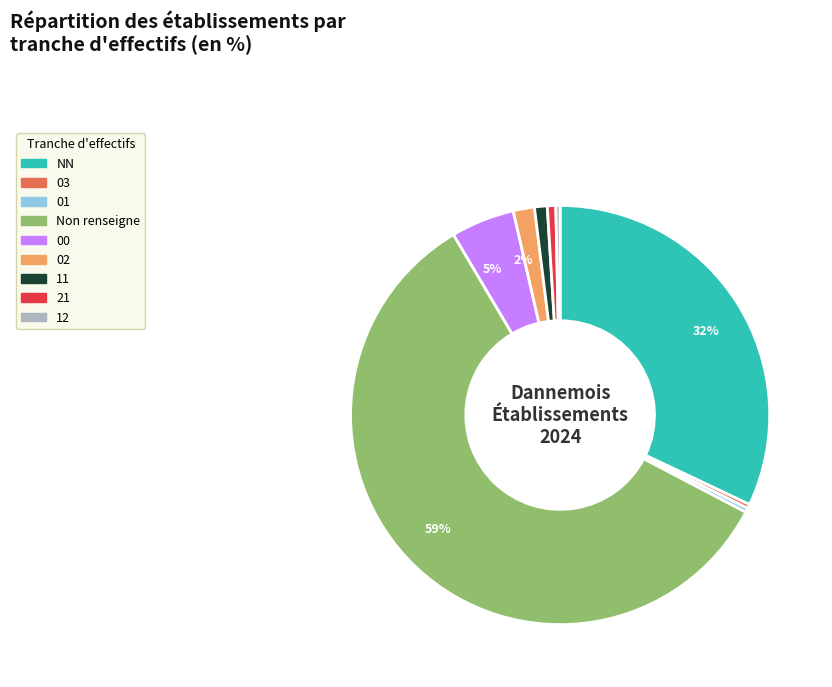

To the nearest percent, what is the average slice percentage?

11%